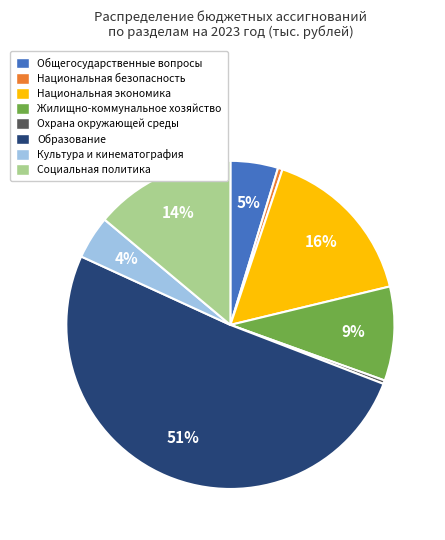

To the nearest percent, what percentage of the pie is Общегосударственные вопросы?

5%